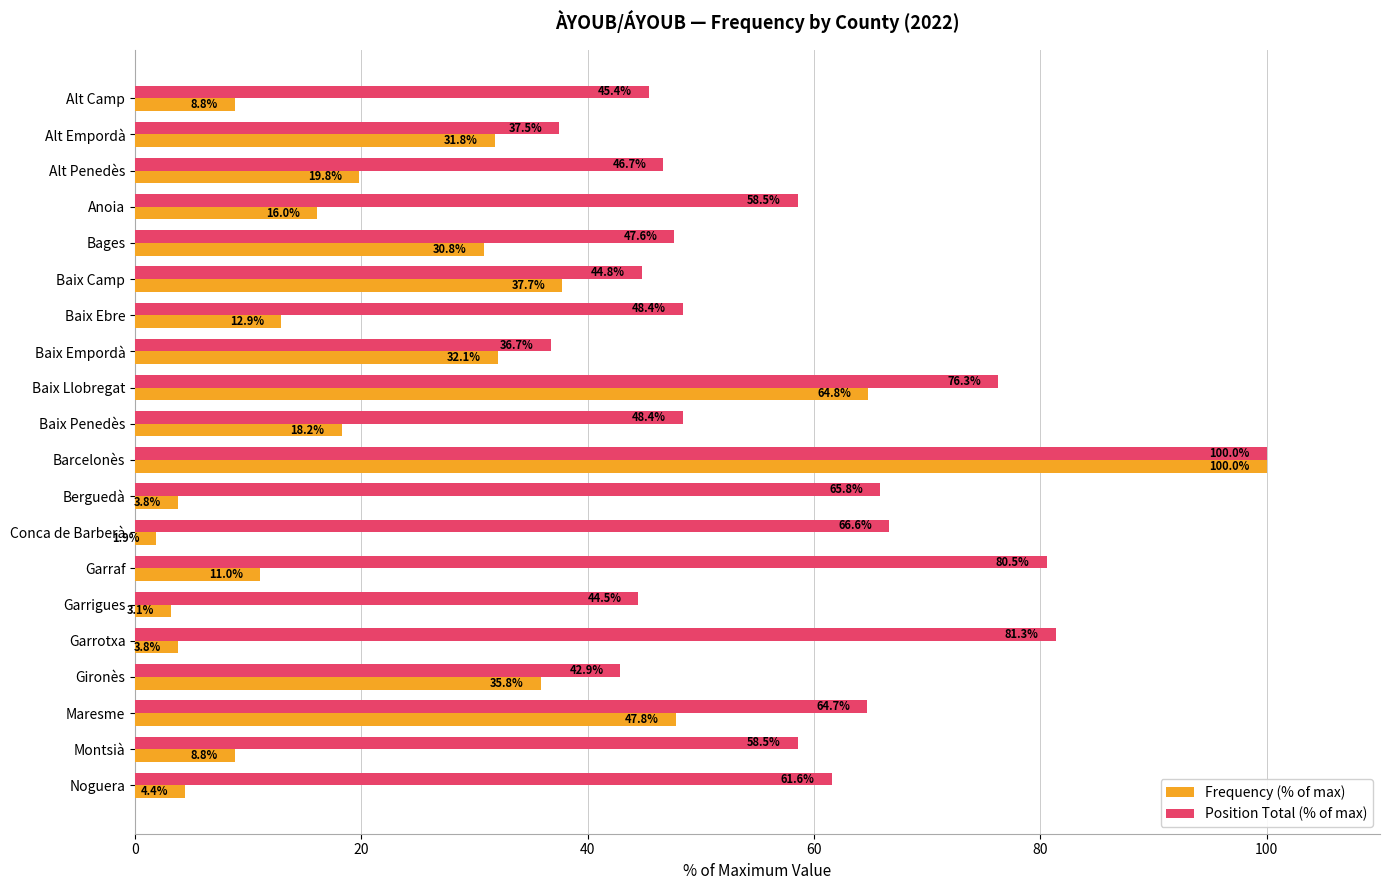

Rank the series at Conca de Barberà from highest to lowest value.

Position Total (% of max), Frequency (% of max)